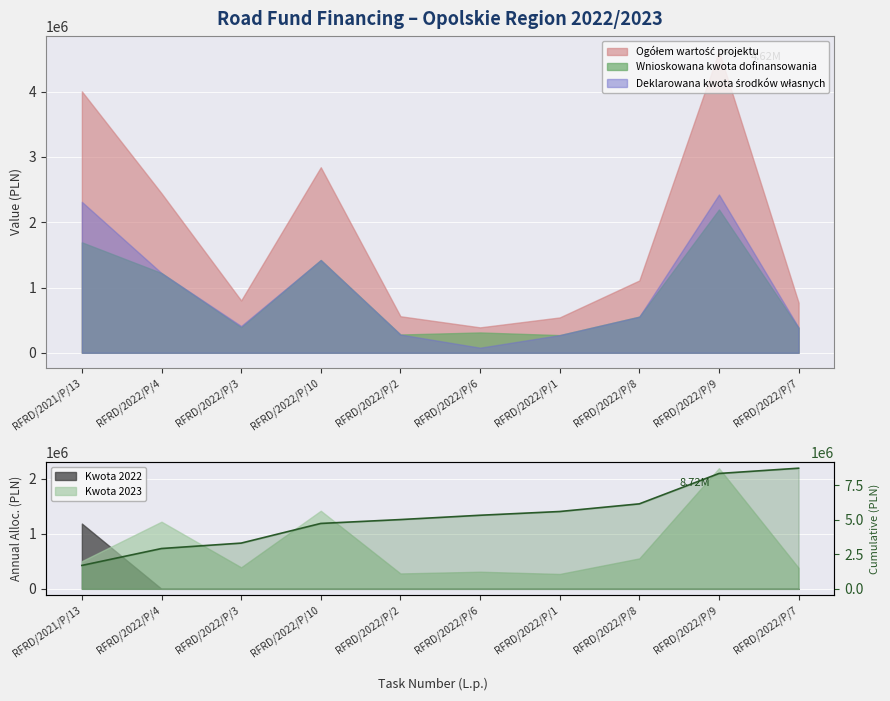

What is the change in value from RFRD/2022/P/3 to RFRD/2022/P/7?

+5415077.3